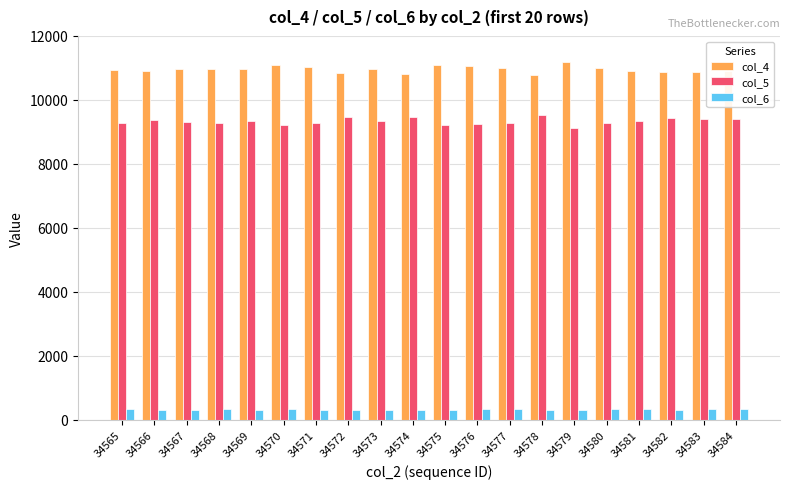

What is the total value across all series at 34568?

20606